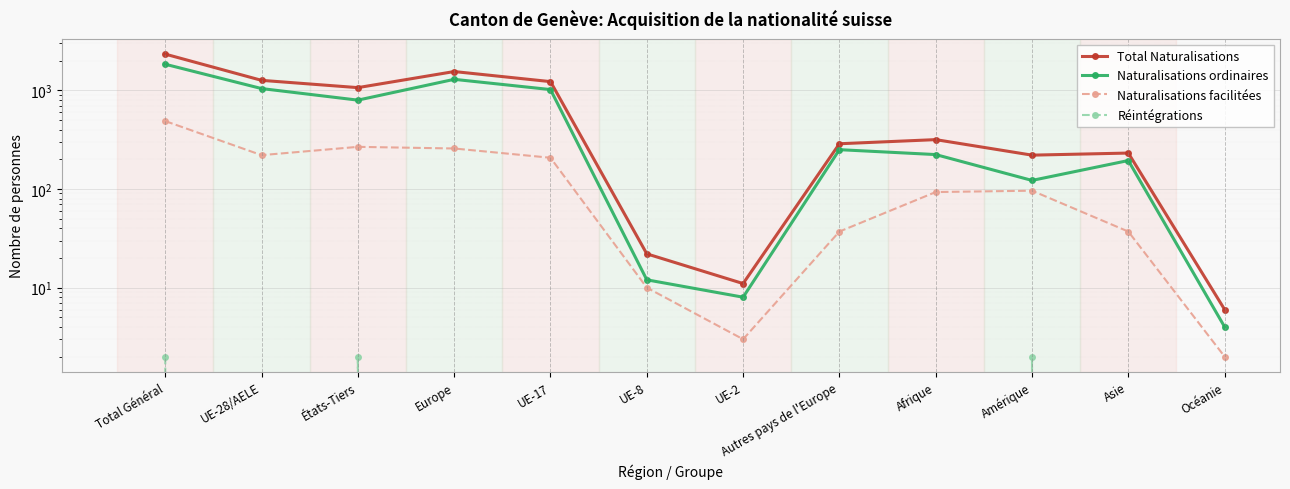

What is the difference between the Total Naturalisations values at Autres pays de l'Europe and Total Général?

2036